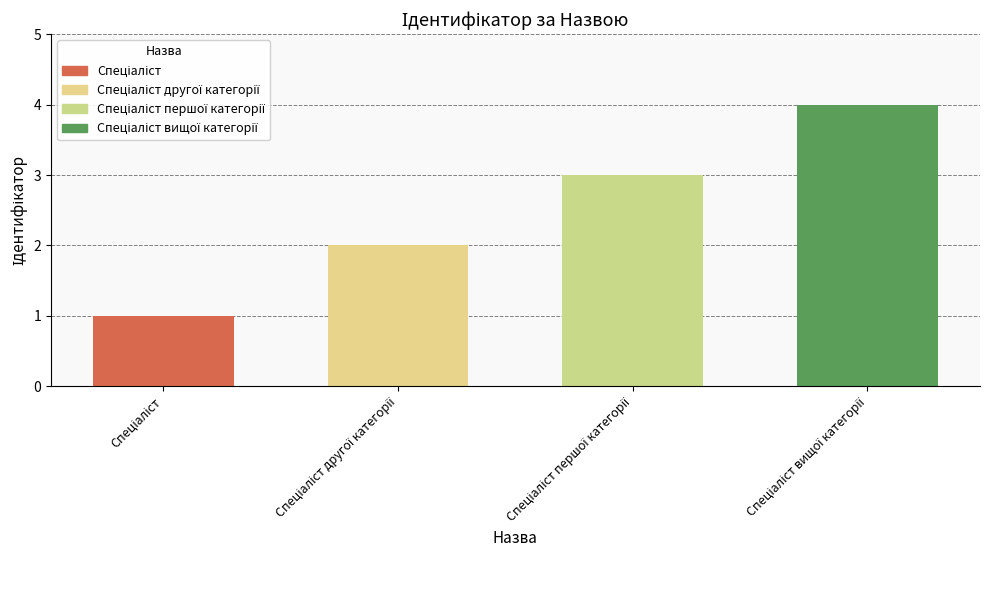

What is the difference between the maximum and minimum values?

3